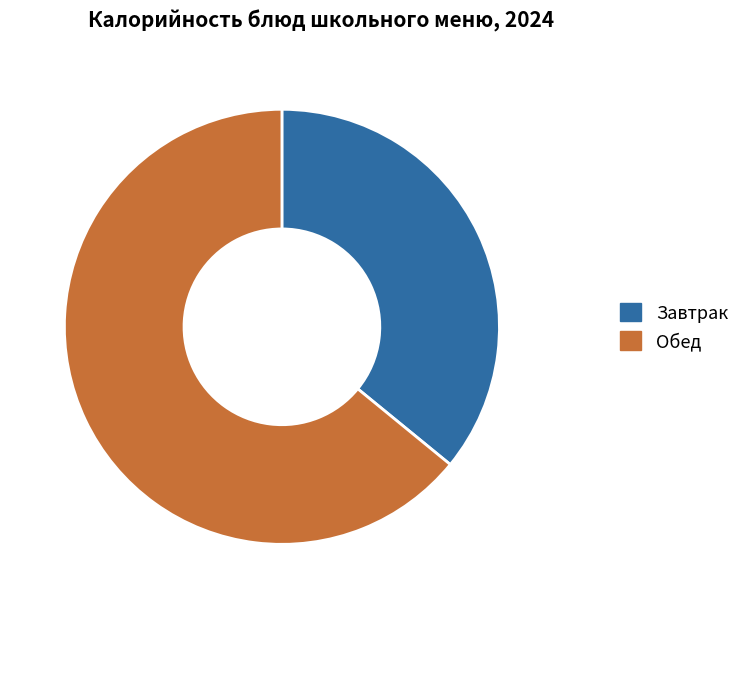

Combined, do Завтрак and Обед account for over 50%?

Yes